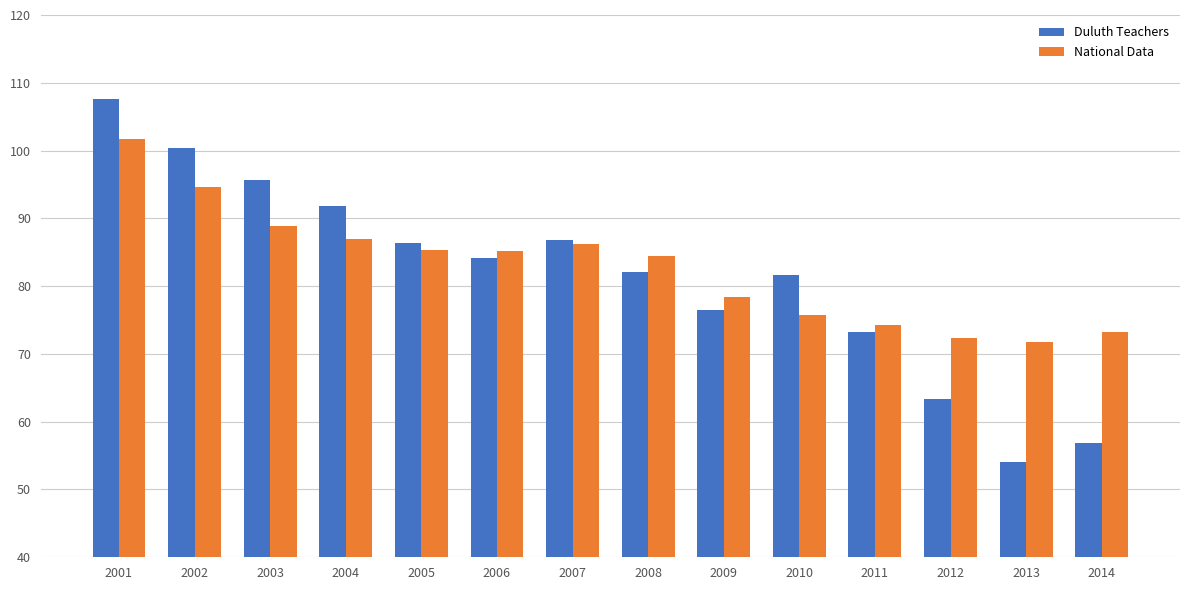

What is the approximate value of Duluth Teachers at 2012?

63.4